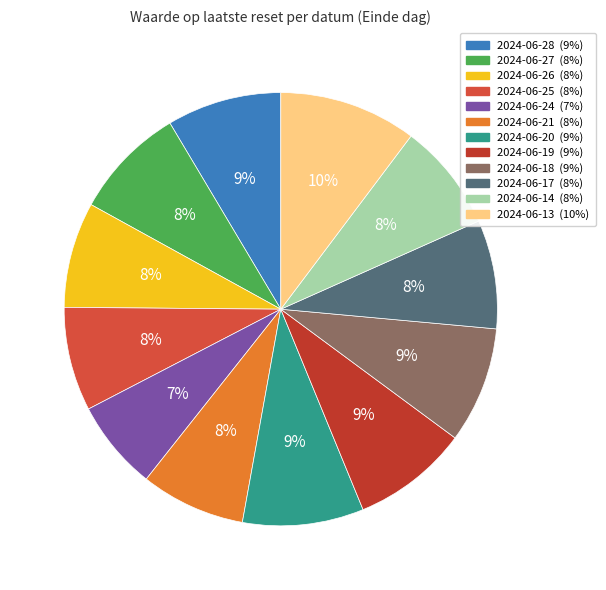

To the nearest percent, what is the combined percentage of 2024-06-14 and 2024-06-19?

17%